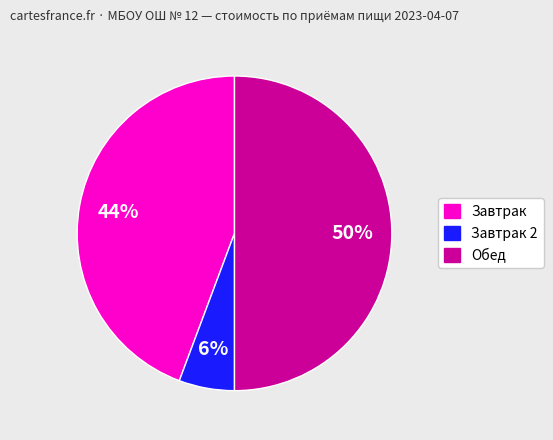

To the nearest percent, what is the difference between the largest and smallest slice percentages?

44%